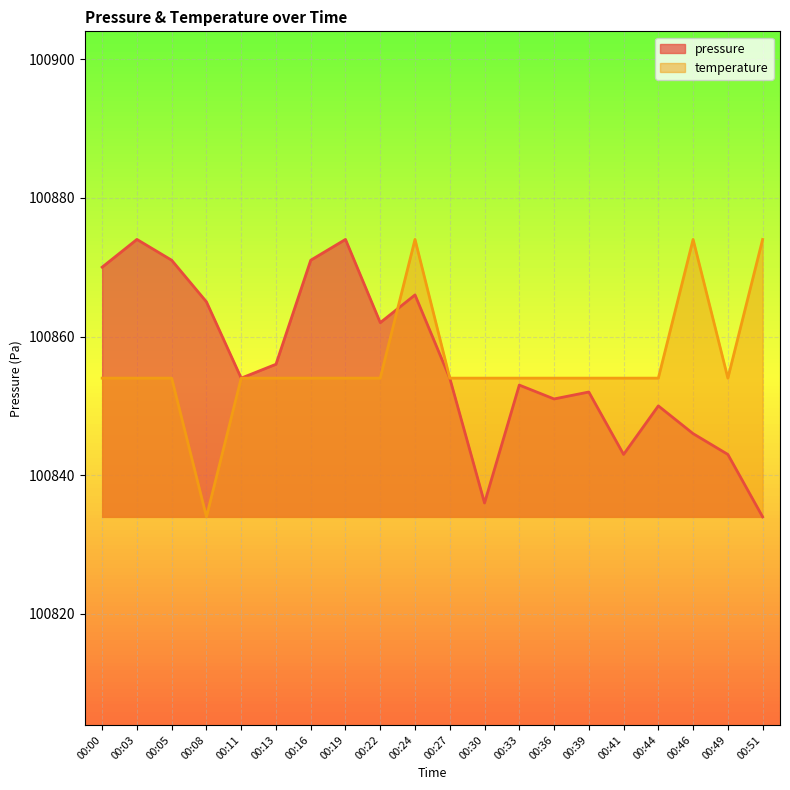

True or false: pressure and temperature cross at least once.

True